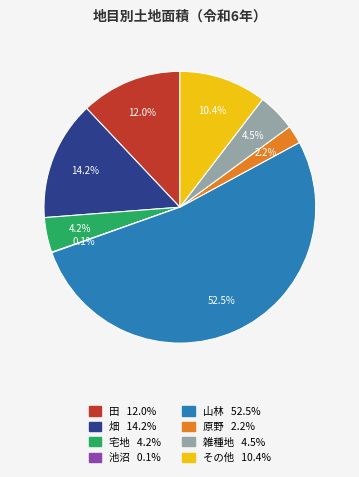

To the nearest percent, what is the average slice percentage?

12%